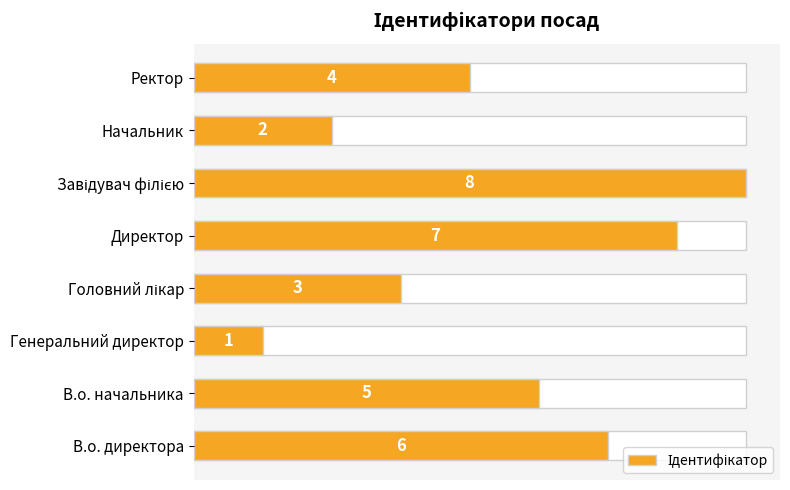

How many series are shown in this chart?

1